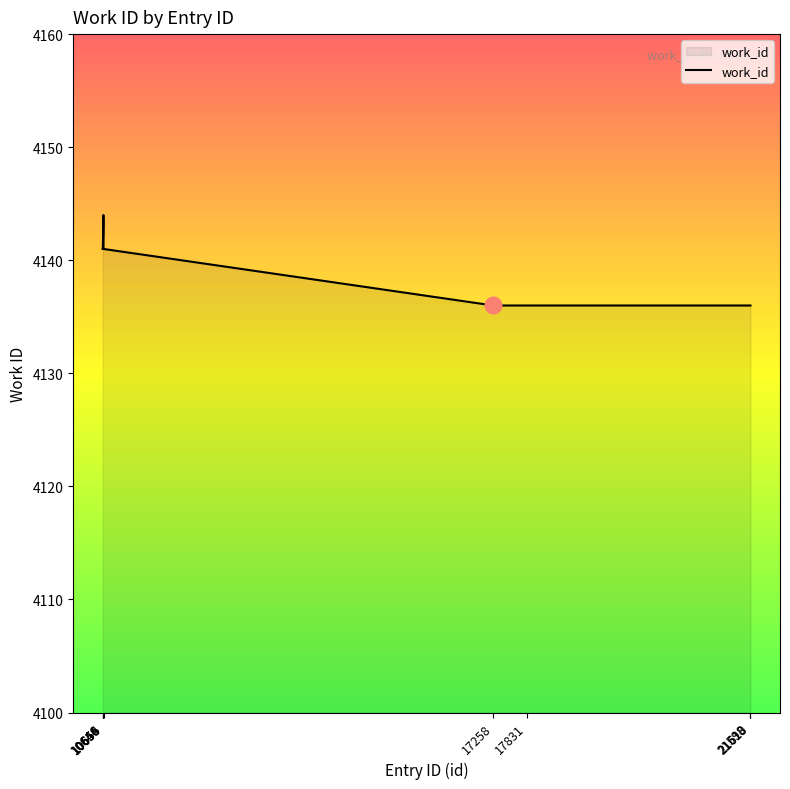

Reading left to right, list all the values displayed in this chart.

10644=4141	10646=4141	10655=4143	10656=4144	10658=4141	17258=4136	17831=4136	21598=4136	21610=4136	21613=4136